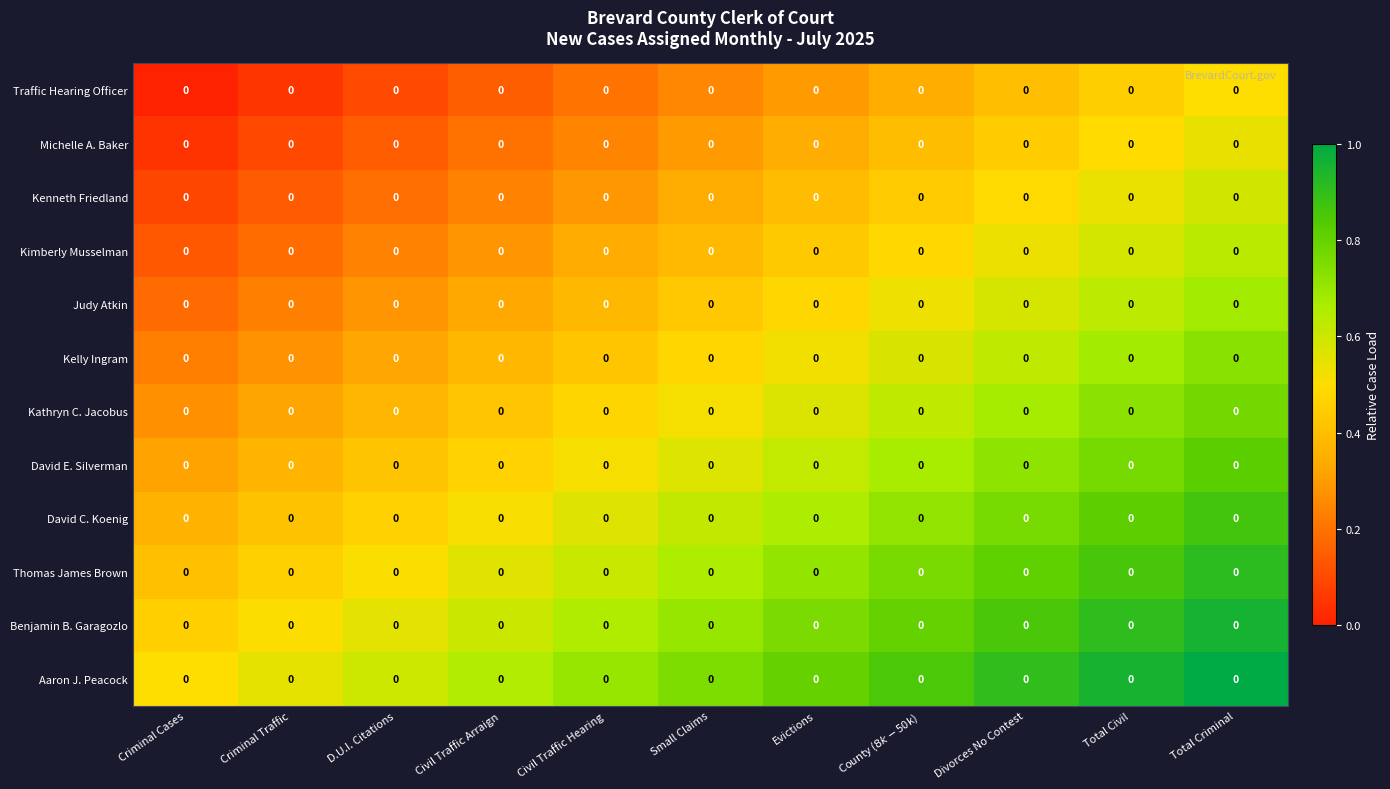

Where is Traffic Hearing Officer nearest to the value 0?

Criminal Cases